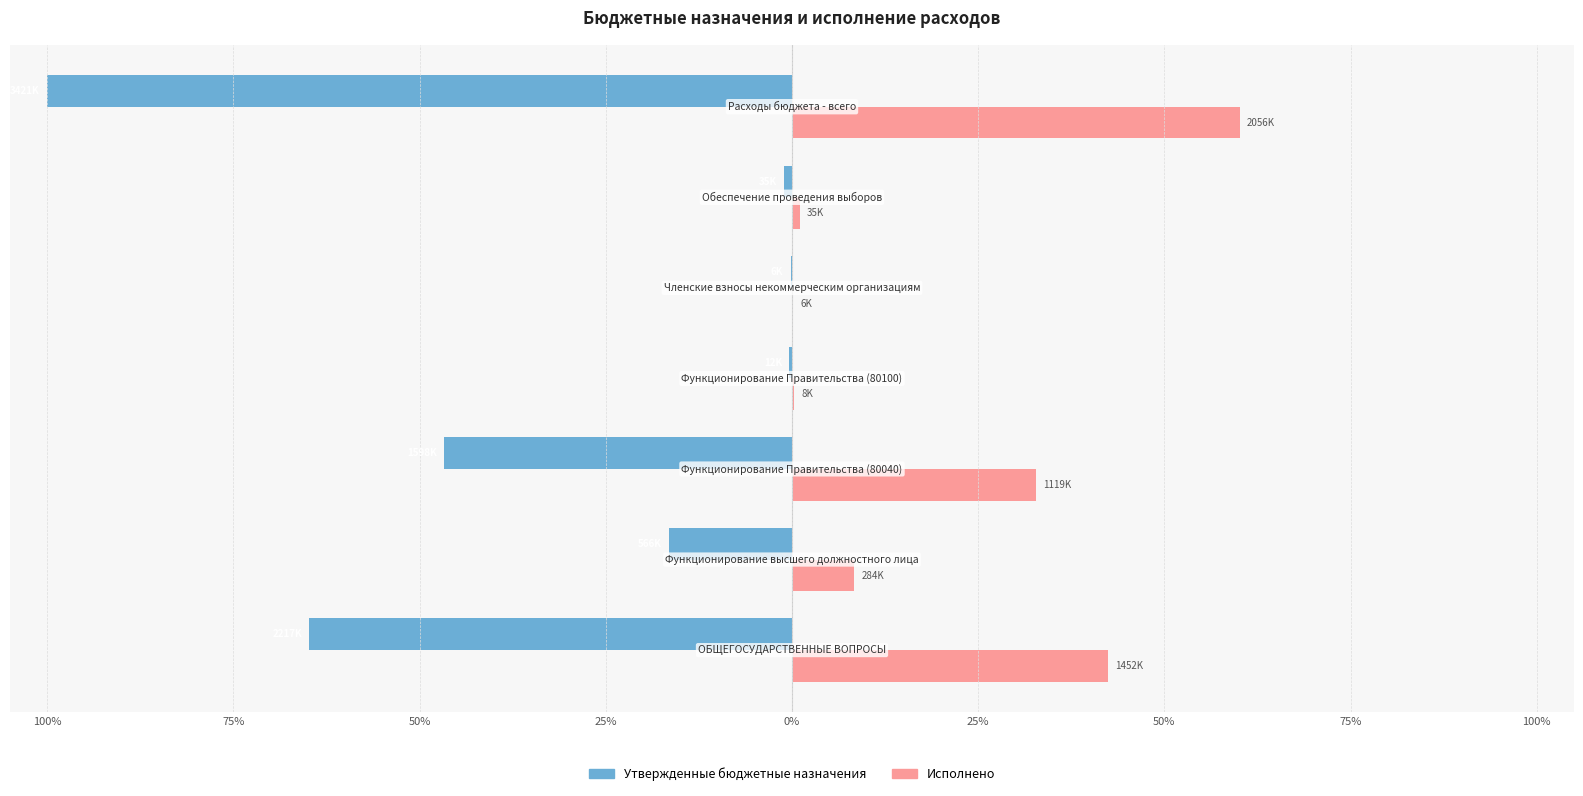

What is the difference between the second highest and second lowest values in the Исполнено series?

42.2